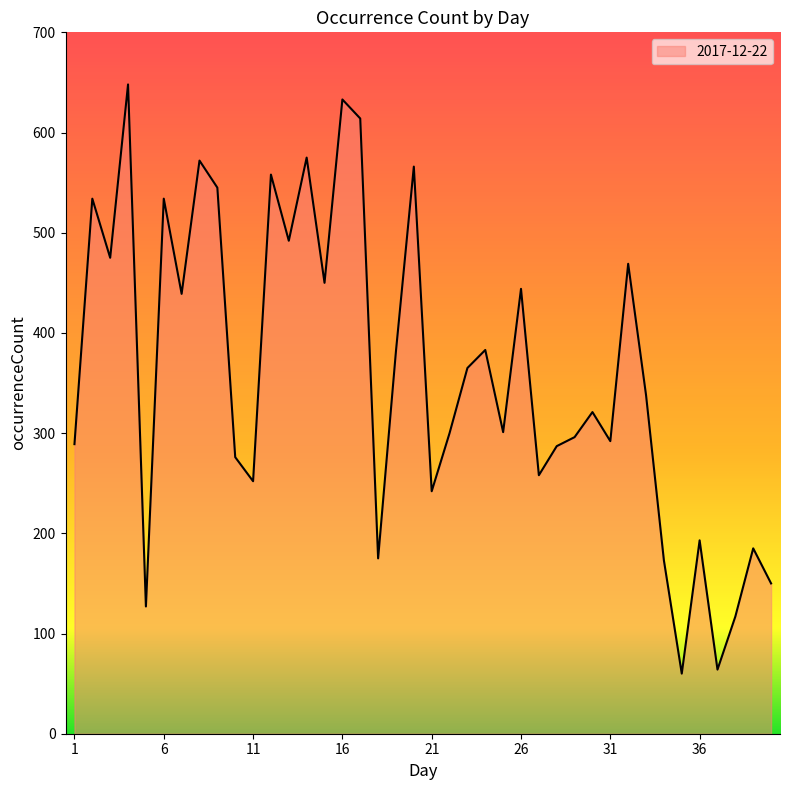

What is the minimum value shown in the chart?

60